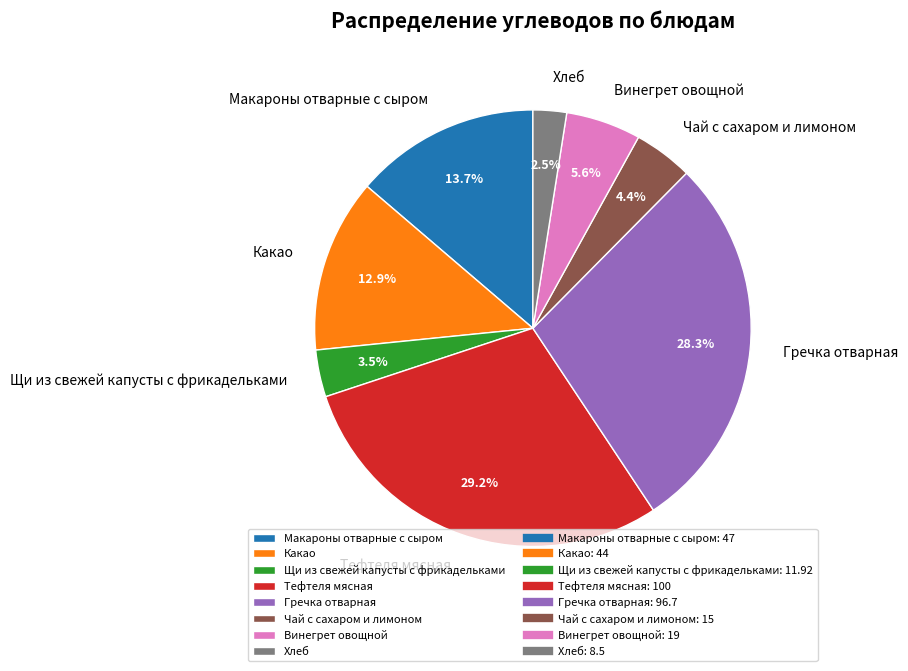

Between Макароны отварные с сыром and Винегрет овощной, which is larger?

Макароны отварные с сыром